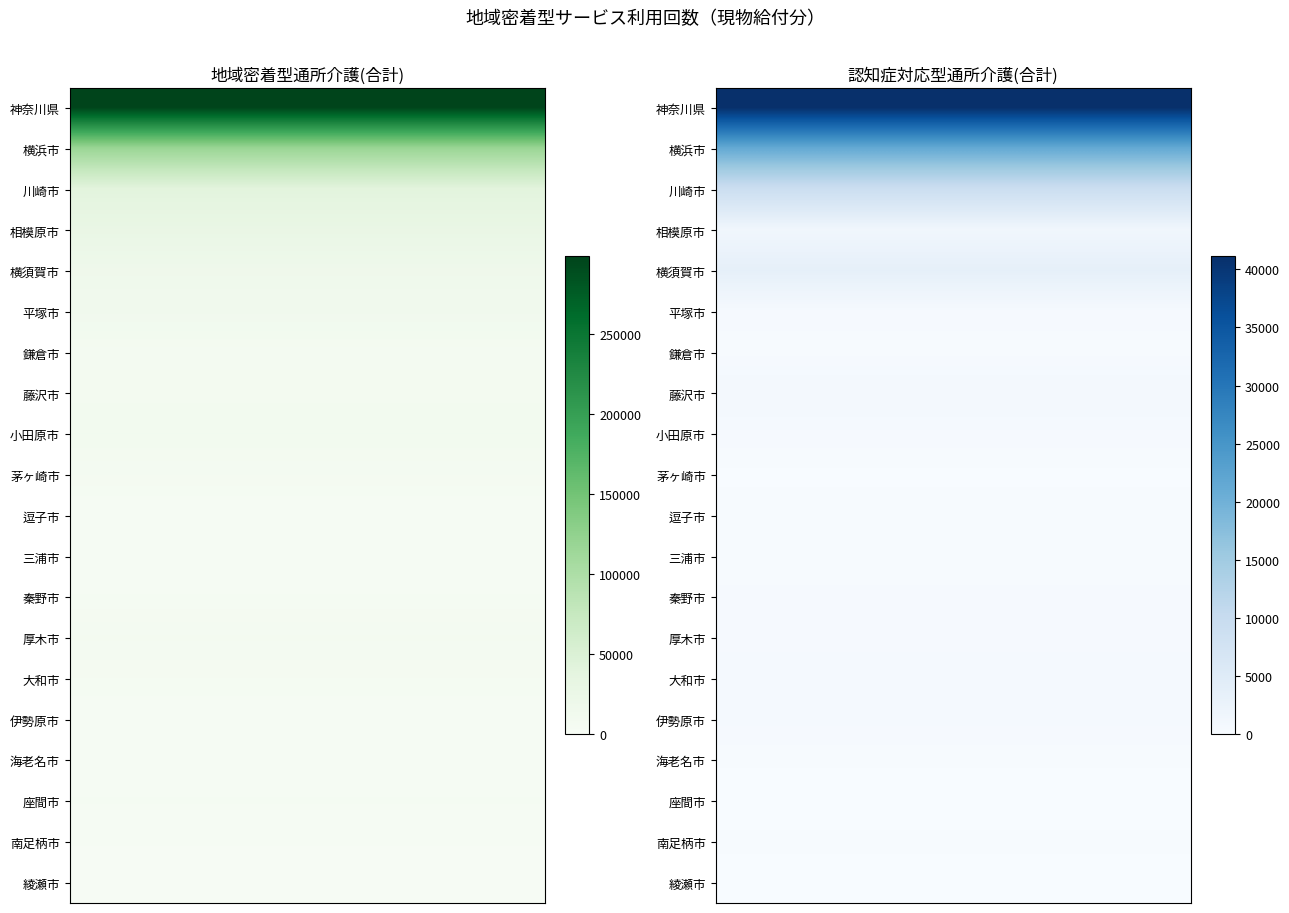

Rank the series by their maximum value, from lowest to highest.

綾瀬市, 南足柄市, 逗子市, 海老名市, 三浦市, 伊勢原市, 秦野市, 座間市, 大和市, 茅ヶ崎市, 鎌倉市, 厚木市, 藤沢市, 小田原市, 平塚市, 横須賀市, 相模原市, 川崎市, 横浜市, 神奈川県